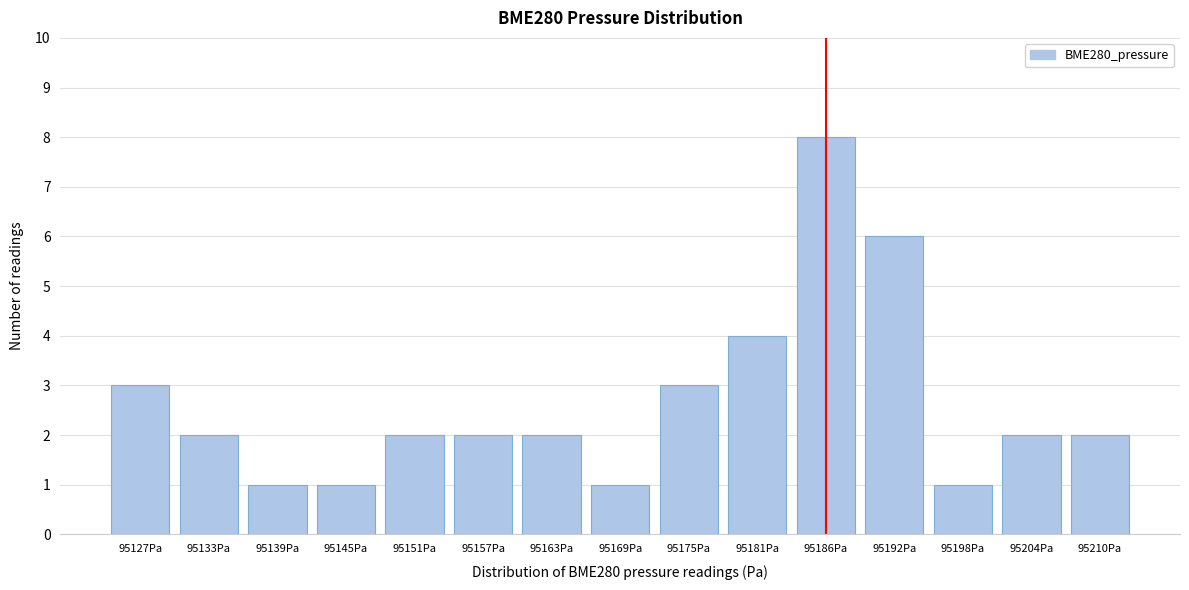

Reading right to left, transcribe all the data shown in this chart.

95210Pa=2	95204Pa=2	95198Pa=1	95192Pa=6	95186Pa=8	95181Pa=4	95175Pa=3	95169Pa=1	95163Pa=2	95157Pa=2	95151Pa=2	95145Pa=1	95139Pa=1	95133Pa=2	95127Pa=3